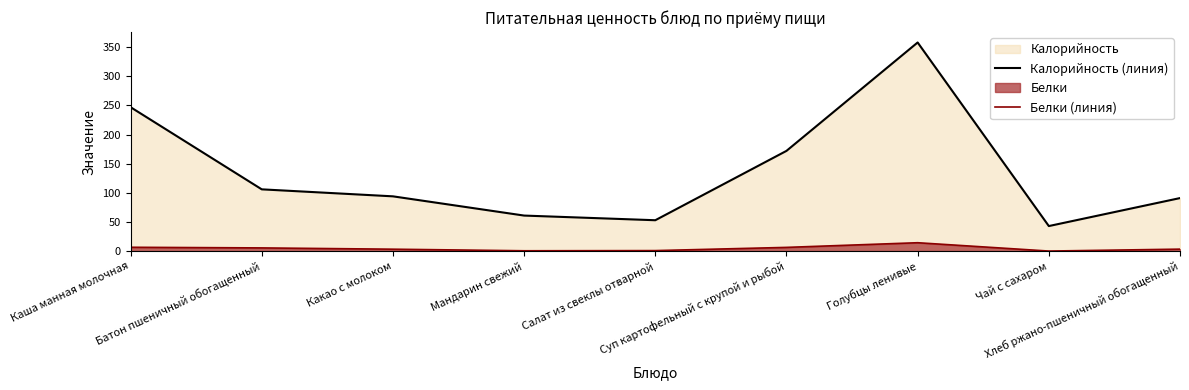

What is the difference between the second highest and second lowest values in the Калорийность (линия) series?

194.0